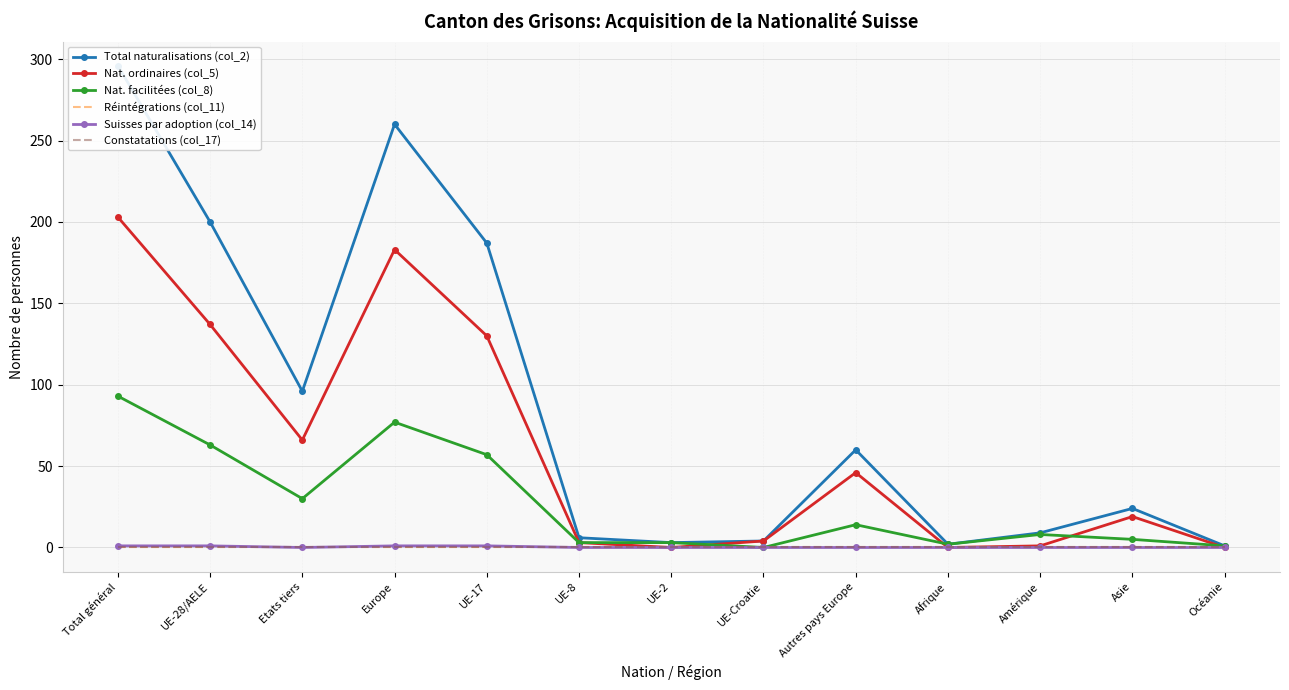

What is the difference between the Nat. ordinaires (col_5) values at UE-2 and Etats tiers?

66